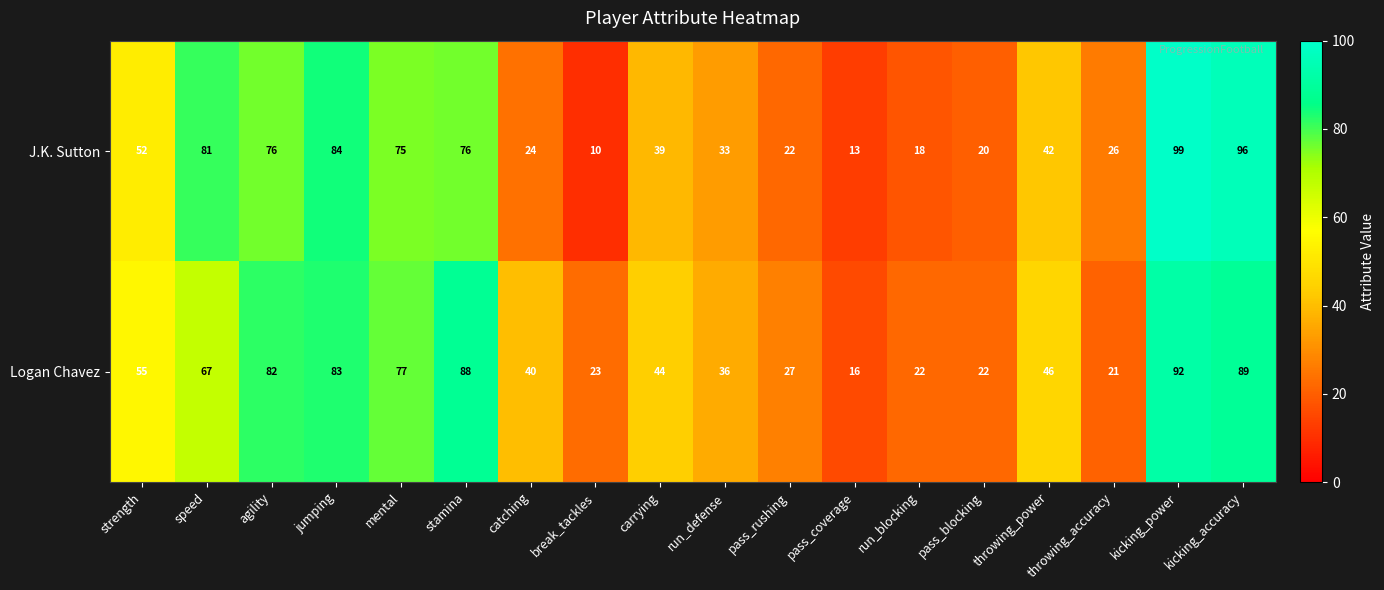

What is the average value of the Logan Chavez series?

52